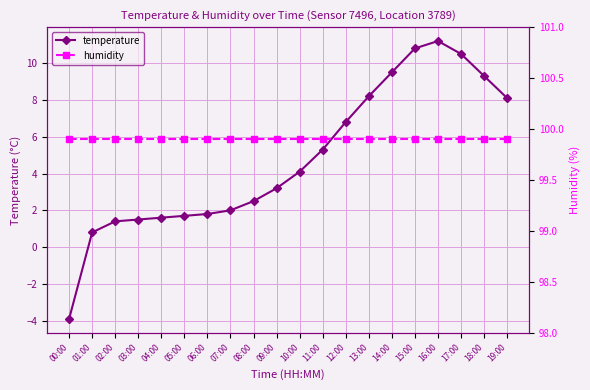

At which label is humidity closest to 99?

00:00